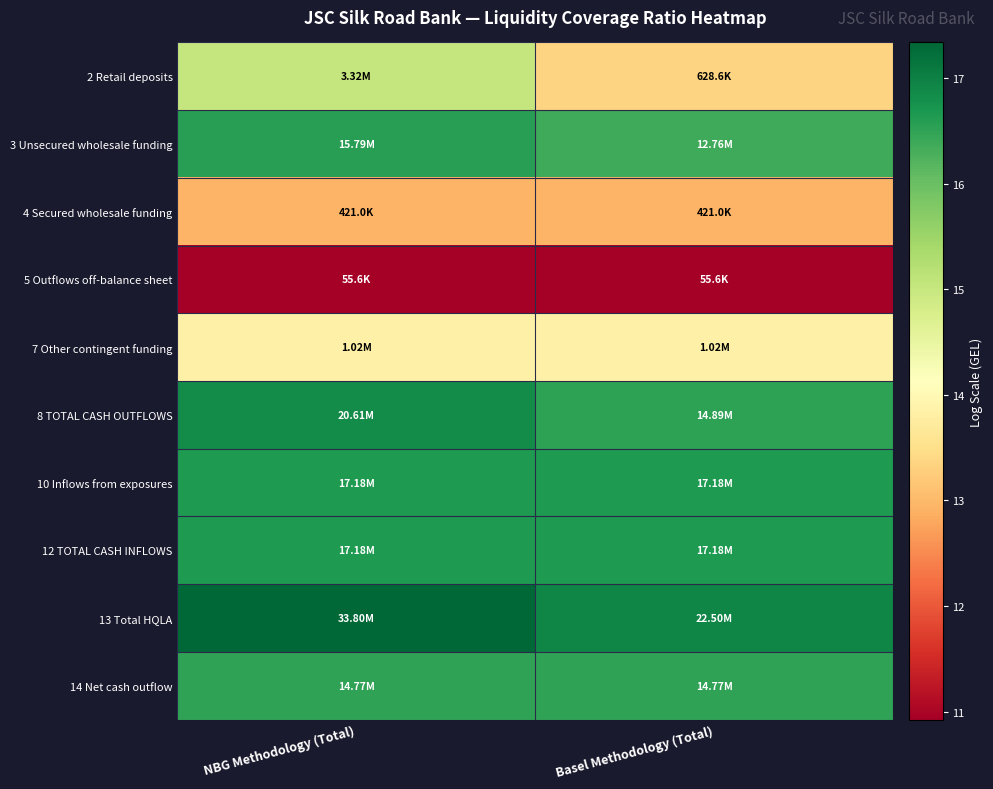

At which category is the sum across all series the highest?

NBG Methodology (Total)